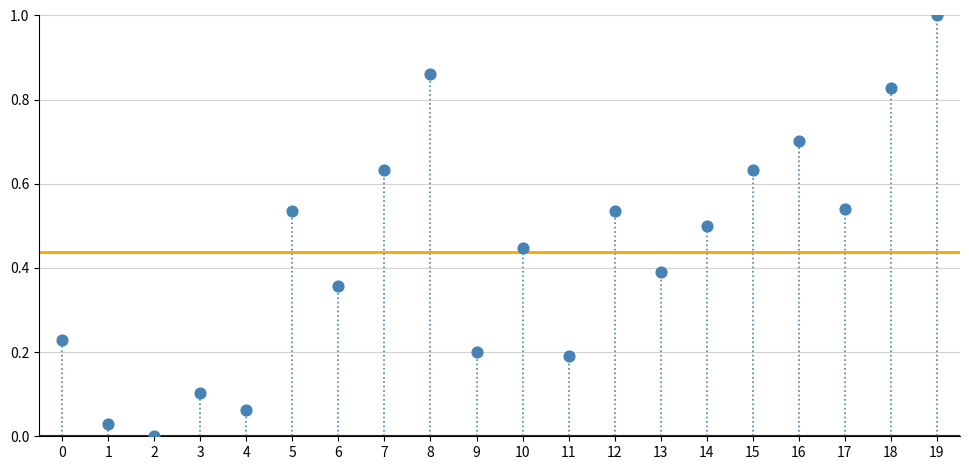

What is the range of Y values (max minus min)?

1.0